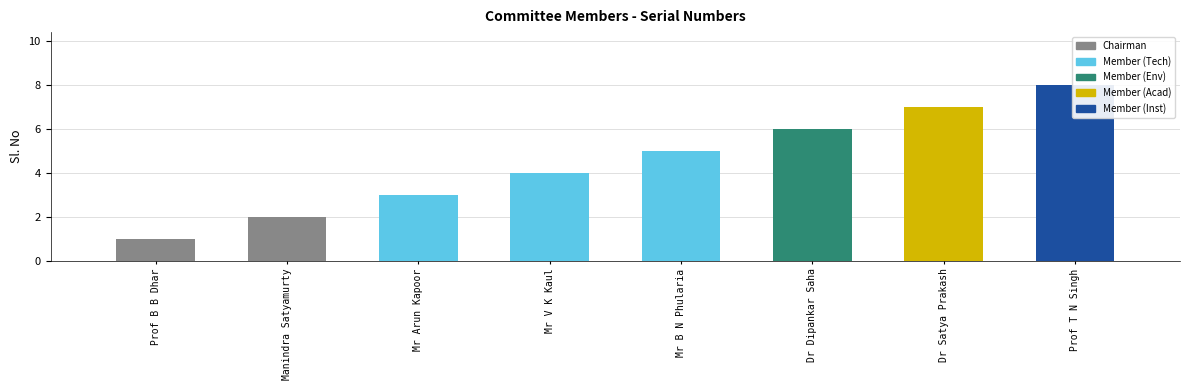

Rank the categories by value from highest to lowest.

Prof T N Singh, Dr Satya Prakash, Dr Dipankar Saha, Mr B N Phularia, Mr V K Kaul, Mr Arun Kapoor, Manindra Satyamurty, Prof B B Dhar